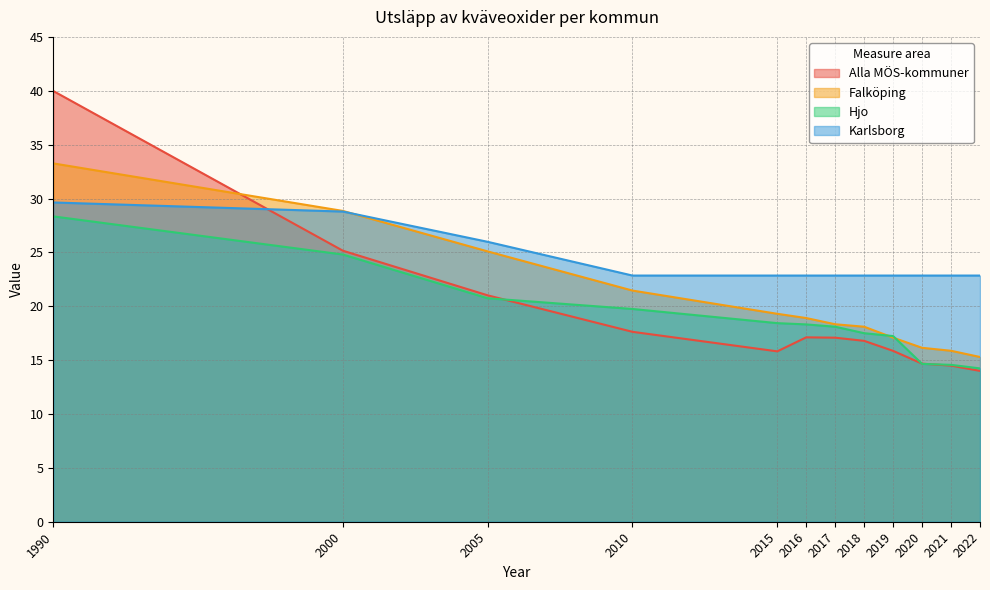

Reading left to right, what are all the values shown in this chart?

Alla MÖS-kommuner: 1990=40.0	2000=25.2	2005=21.0	2010=17.6	2015=15.8	2016=17.1	2017=17.1	2018=16.8	2019=15.9	2020=14.7	2021=14.5	2022=14.0
Falköping: 1990=33.3	2000=28.8	2005=25.1	2010=21.5	2015=19.3	2016=18.9	2017=18.3	2018=18.1	2019=17.1	2020=16.1	2021=15.9	2022=15.3
Hjo: 1990=28.3	2000=24.8	2005=20.7	2010=19.7	2015=18.4	2016=18.3	2017=18.1	2018=17.5	2019=17.2	2020=14.6	2021=14.6	2022=14.2
Karlsborg: 1990=29.6	2000=28.8	2005=26.0	2010=22.8	2015=22.8	2016=22.8	2017=22.8	2018=22.8	2019=22.8	2020=22.8	2021=22.8	2022=22.8